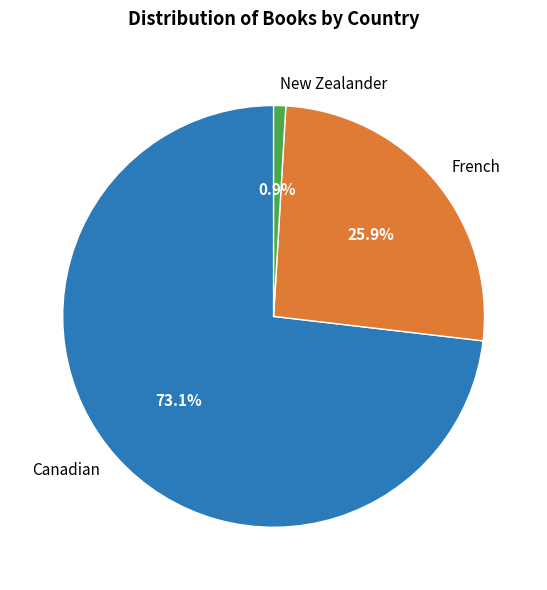

What is the largest slice in the pie chart?

Canadian